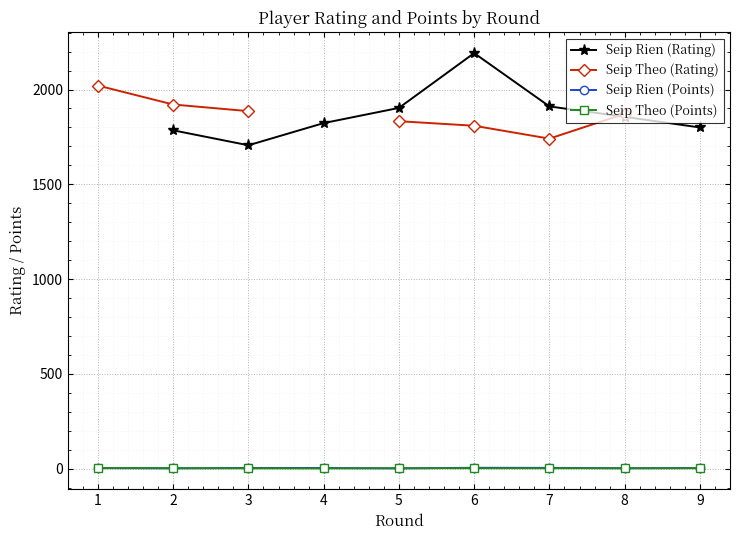

How many positive values does the Seip Theo (Rating) series have?

7